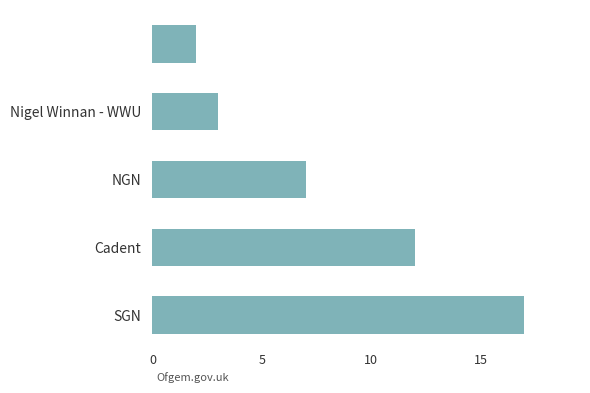

What is the average value?

8